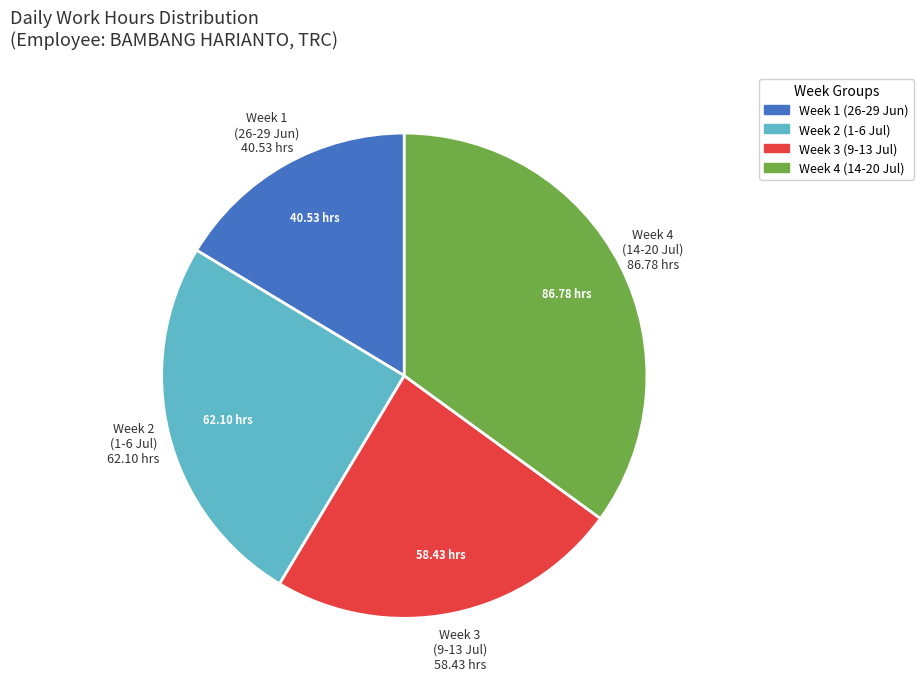

Does any single category account for the majority?

No